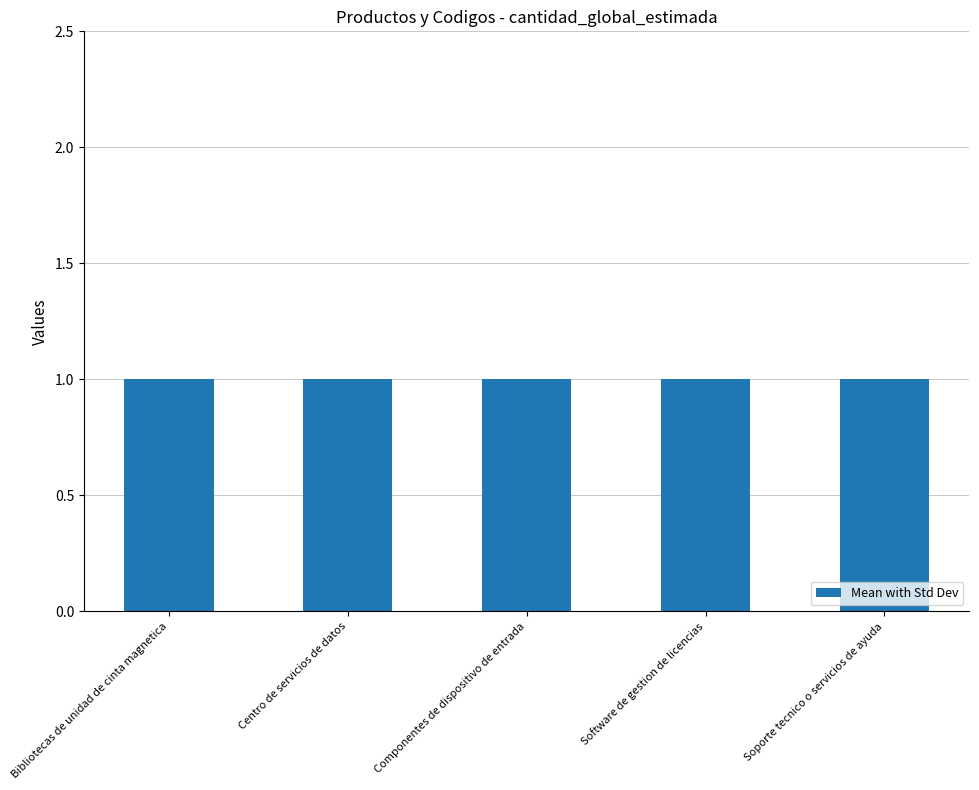

What is the sum of the cantidad_global_estimada values at Componentes de dispositivo de entrada and Bibliotecas de unidad de cinta magnetica?

2